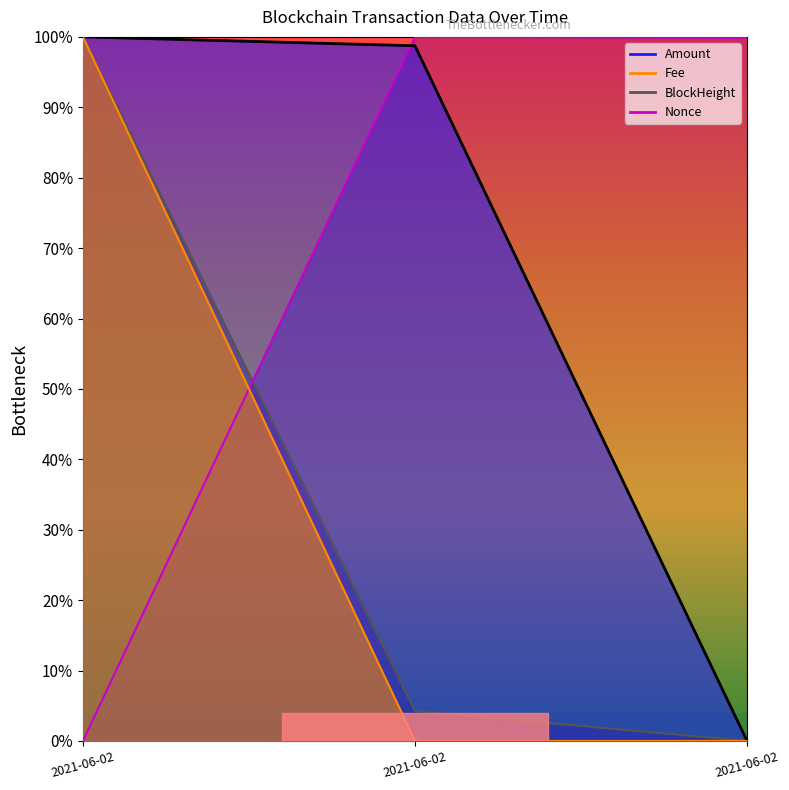

How many lines are shown in the chart?

4